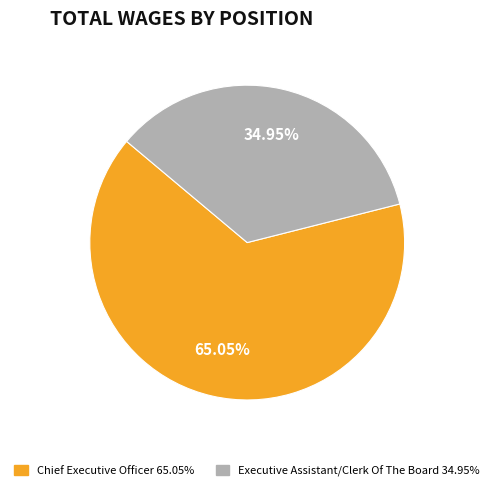

Between Executive Assistant/Clerk Of The Board and Chief Executive Officer, which is larger?

Chief Executive Officer